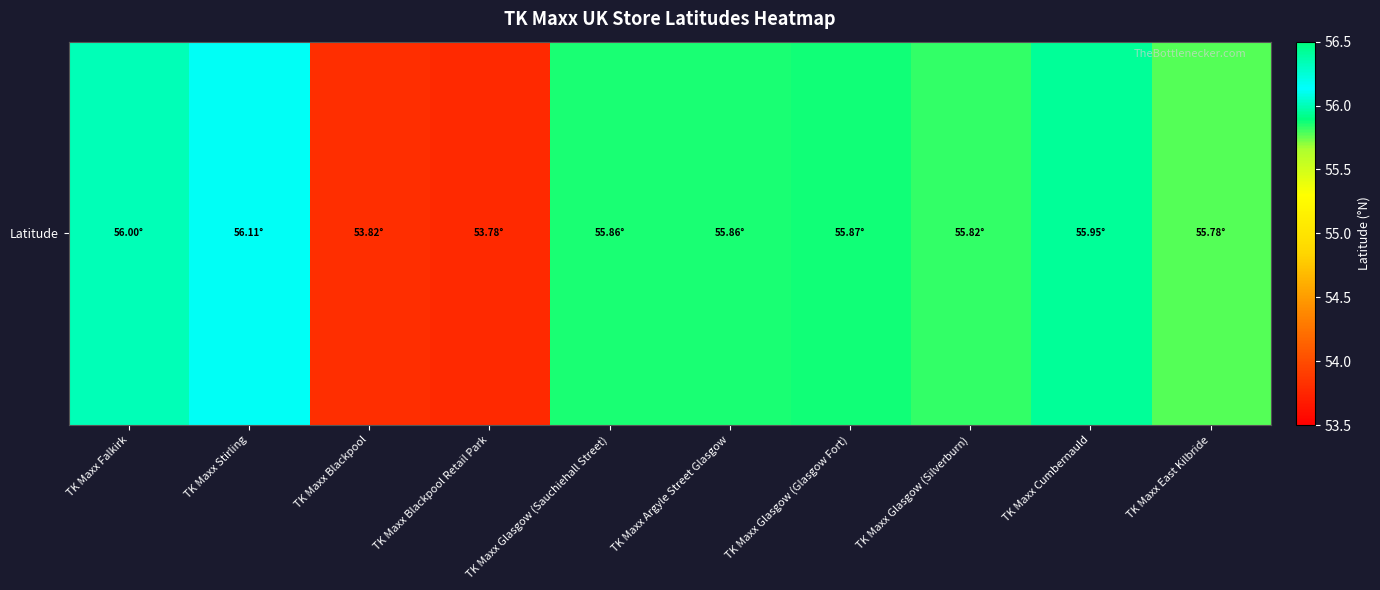

How many distinct data groups are displayed?

1